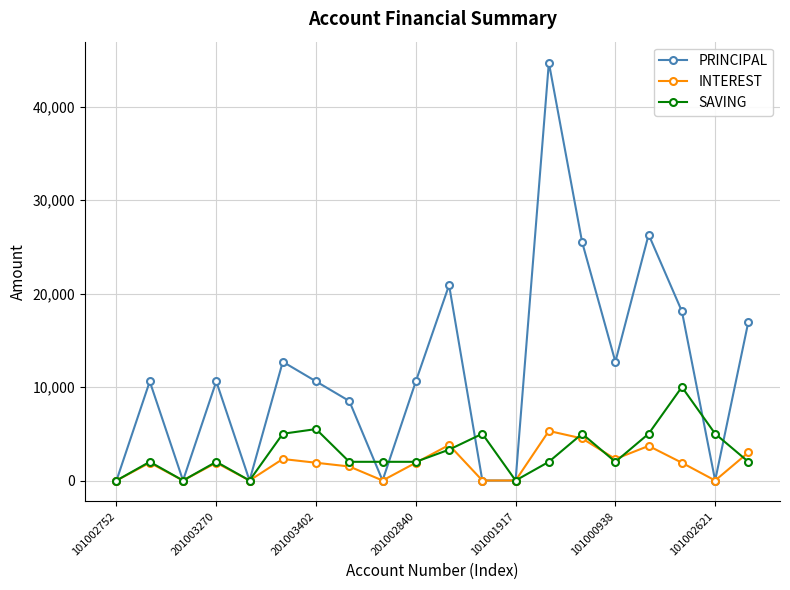

At how many categories does at least one series exceed 38763?

1